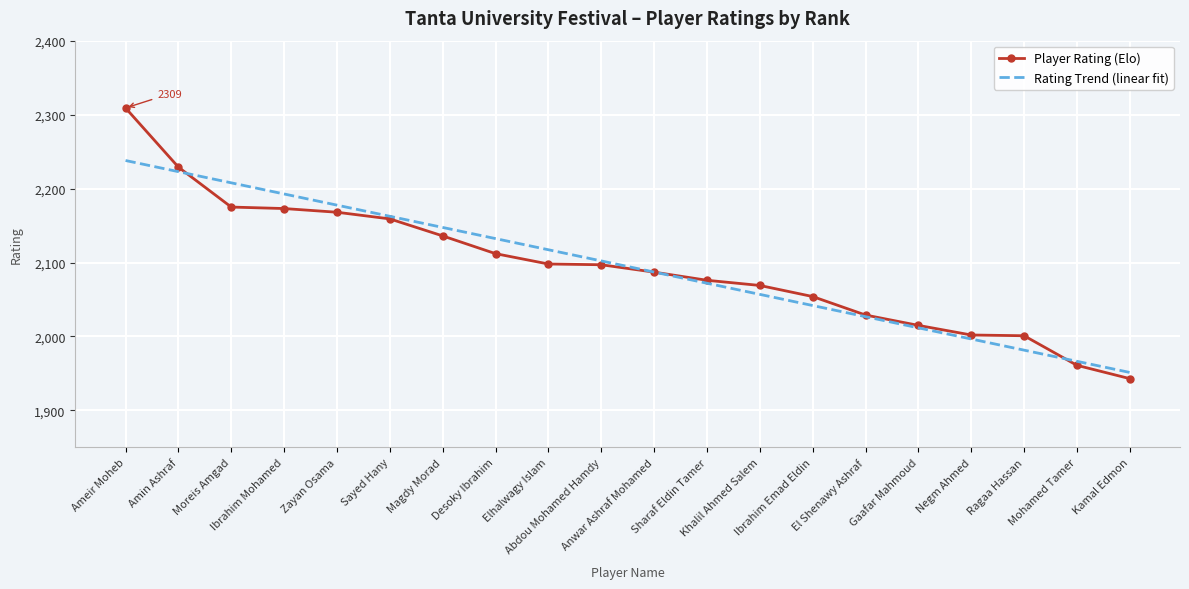

What is the sum of all Rating Trend (linear fit) values?

41893.0